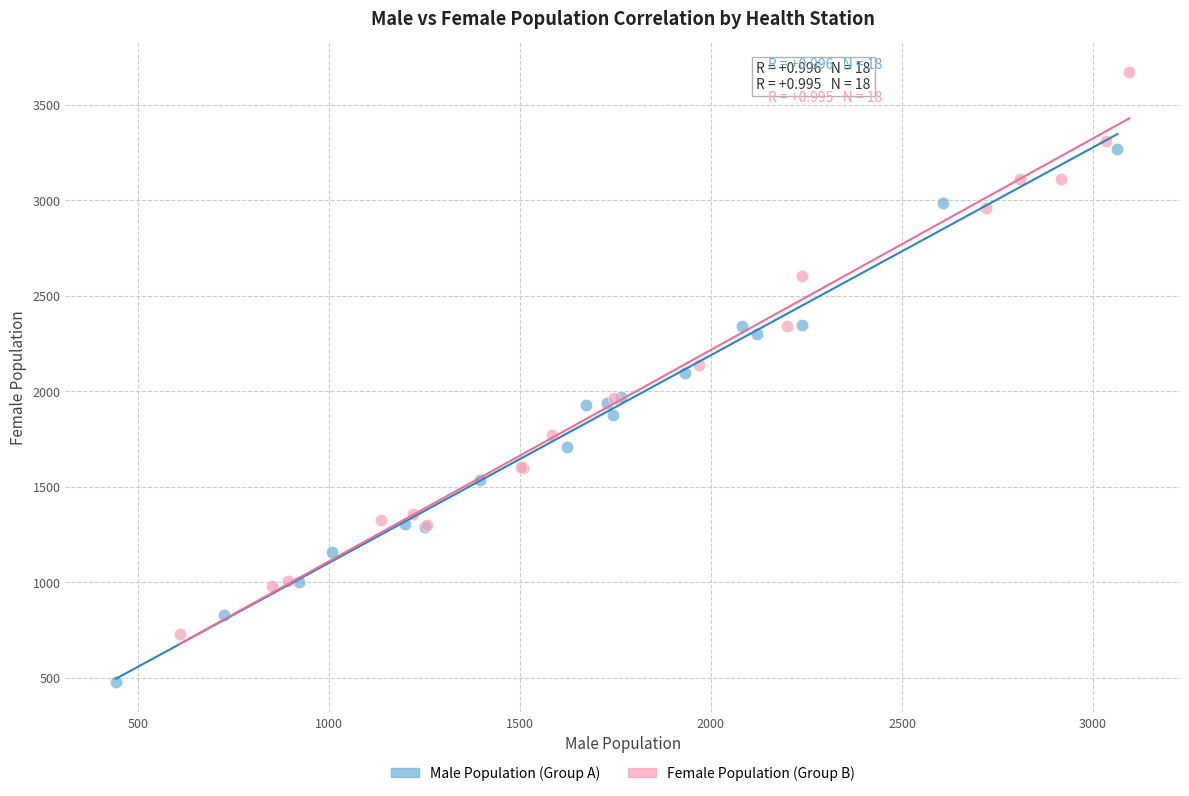

Which series contains the highest Y value?

Female Population (Group B)